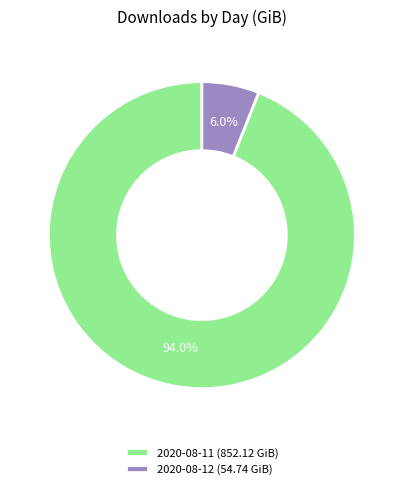

Which category has the smallest portion of the pie?

2020-08-12